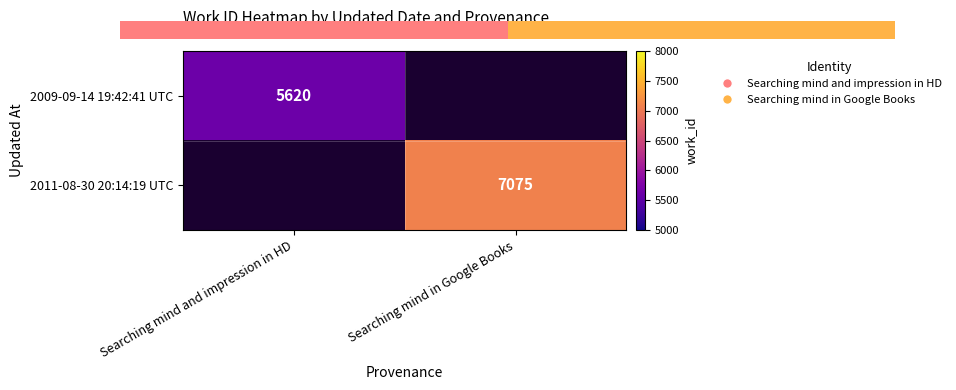

The 2011-08-30 20:14:19 UTC series shows 7075 at Searching mind in Google Books. True or false?

True